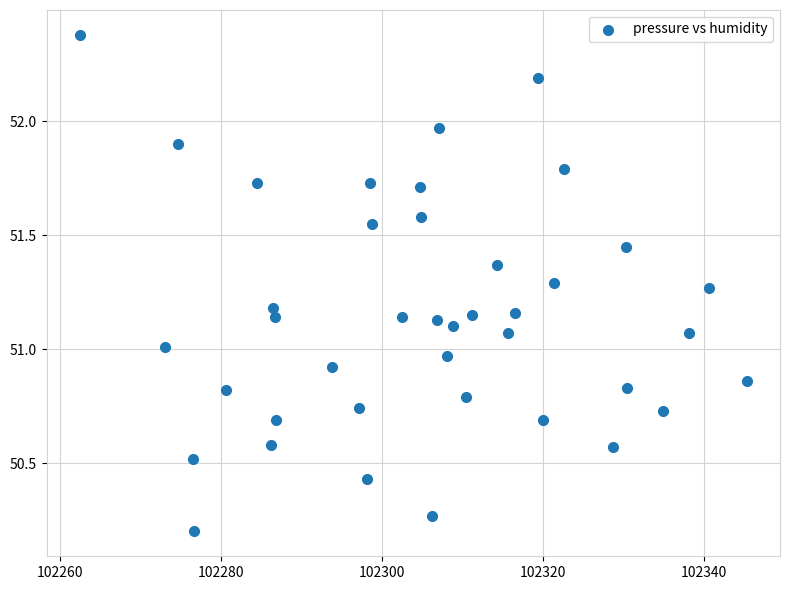

What is the range of X values (max minus min)?

82.9